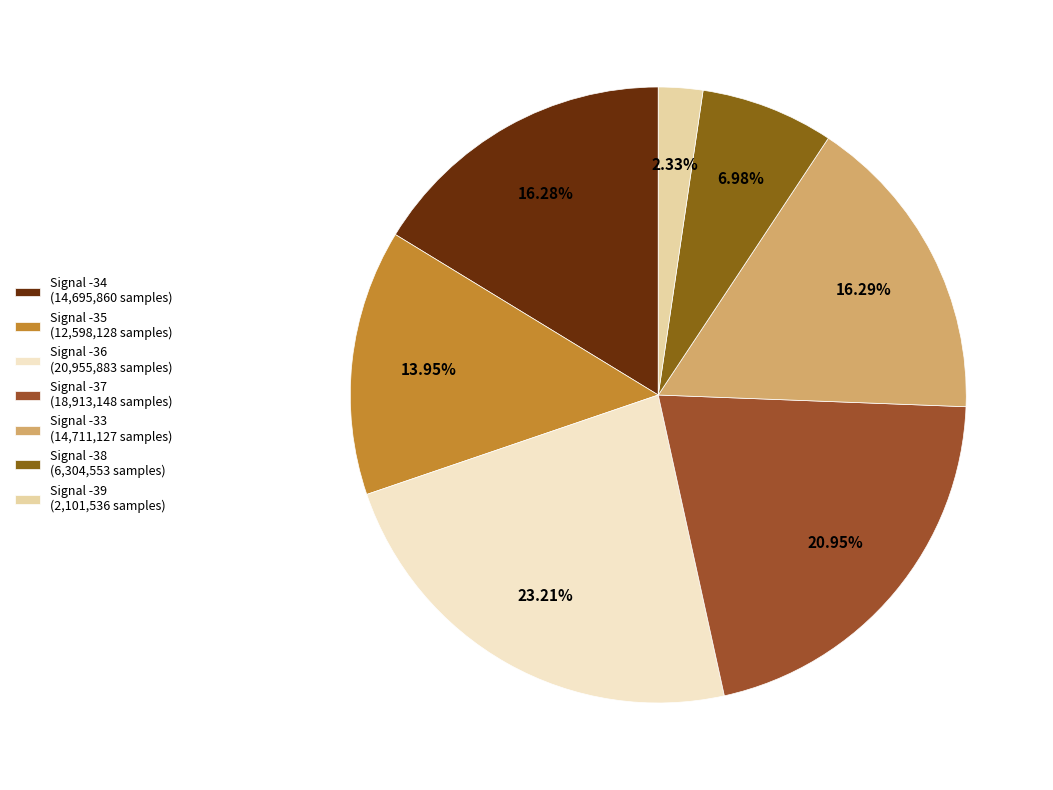

Is there any slice that represents more than half of the pie?

No